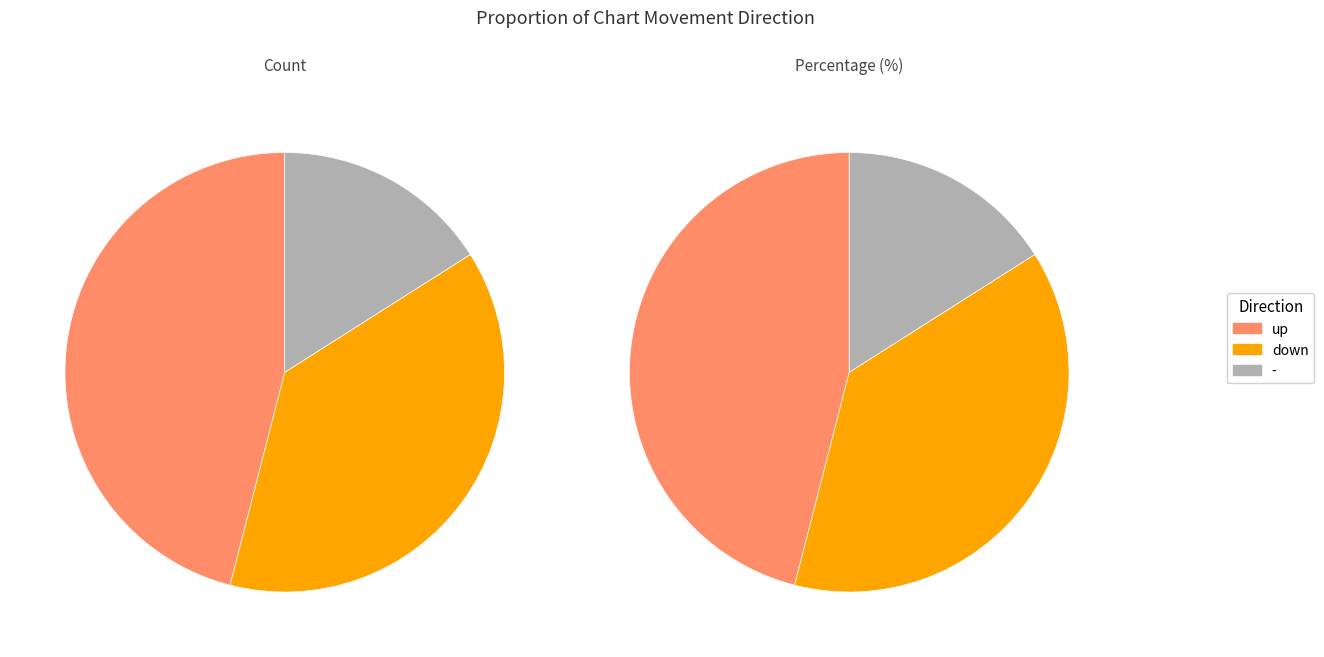

Which has a higher value, up or -?

up